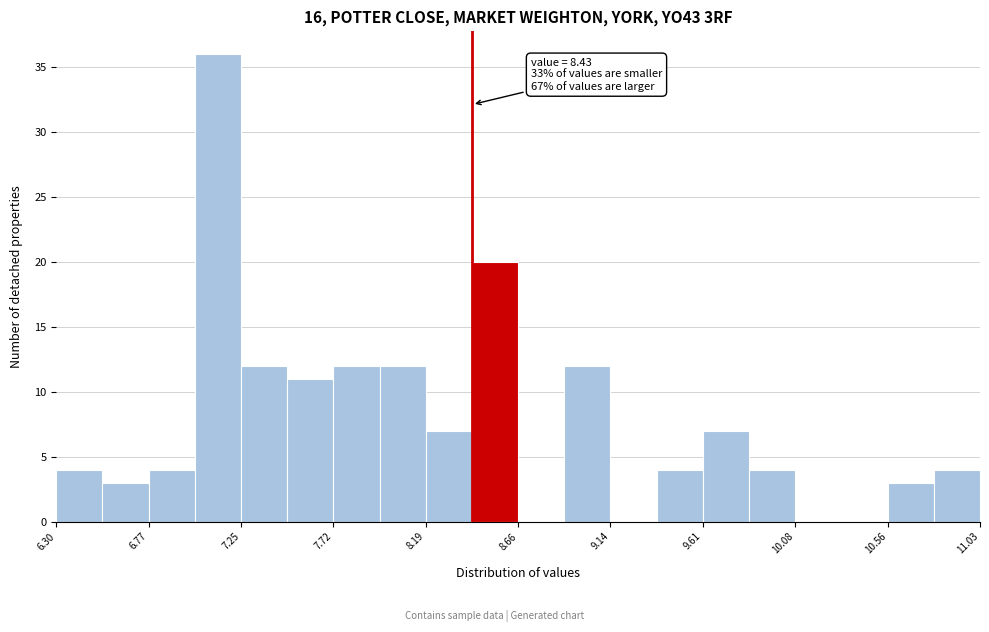

Which range on the x-axis has the tallest bar?

7.00 to 7.25